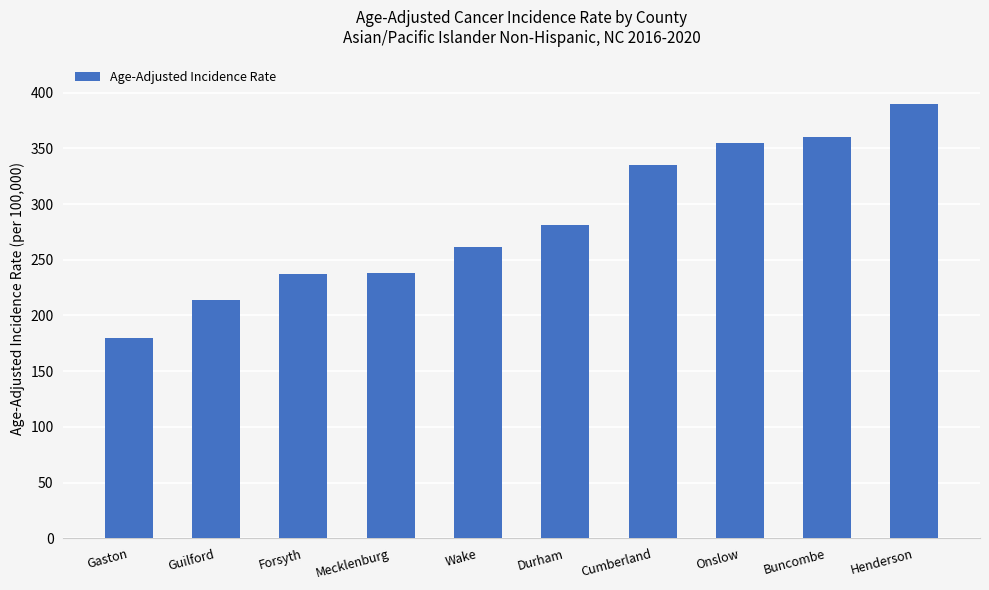

At which label is the value closest to 284?

Durham